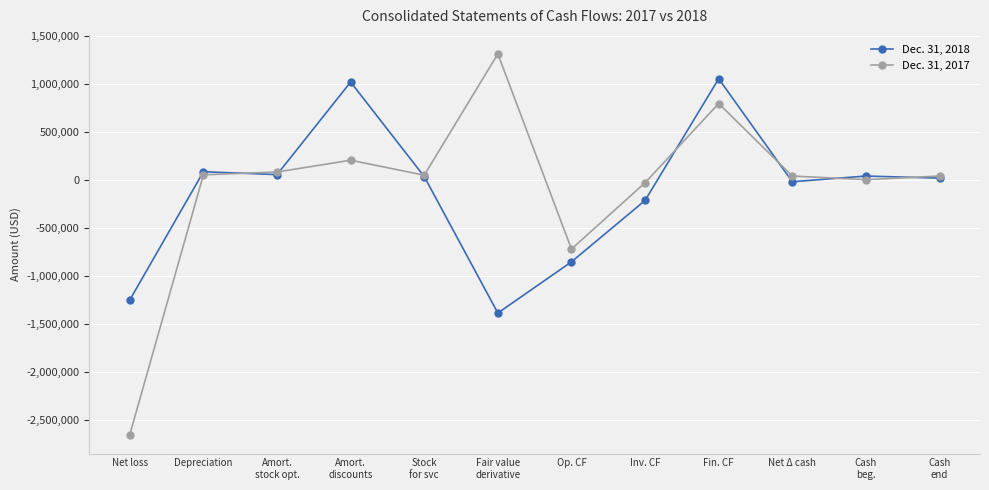

True or false: Dec. 31, 2017 has more than 0 interior local peaks.

True